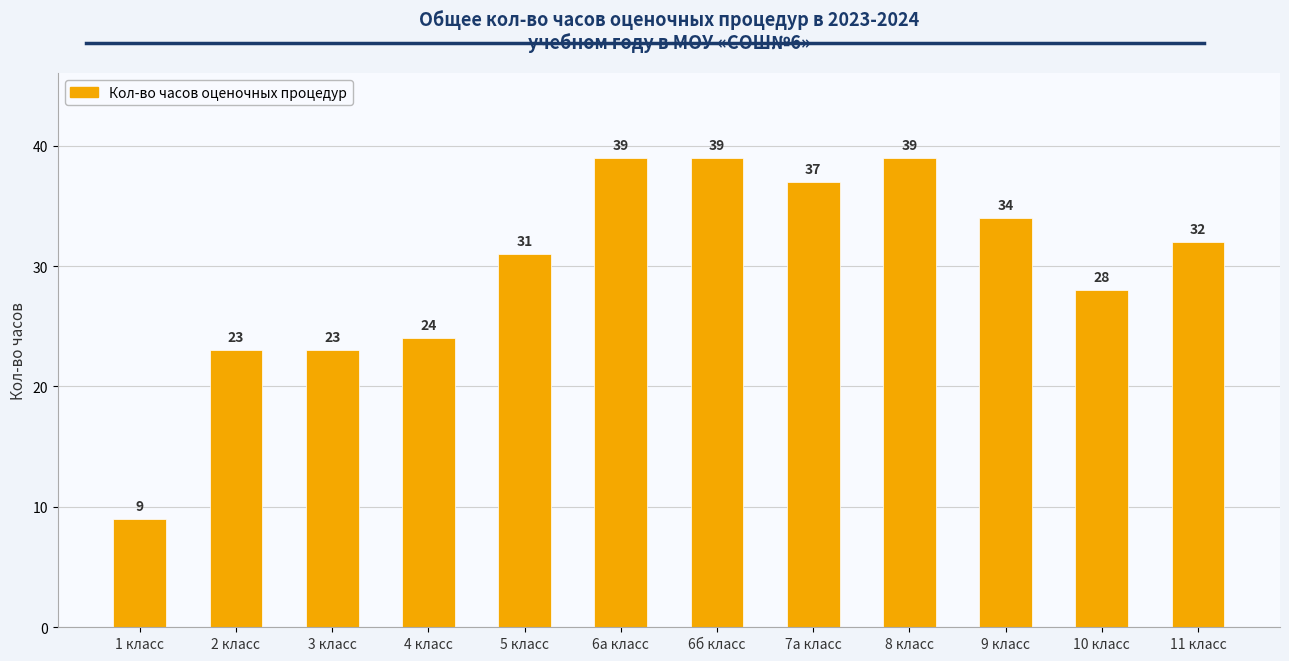

What is the maximum value shown in the chart?

39